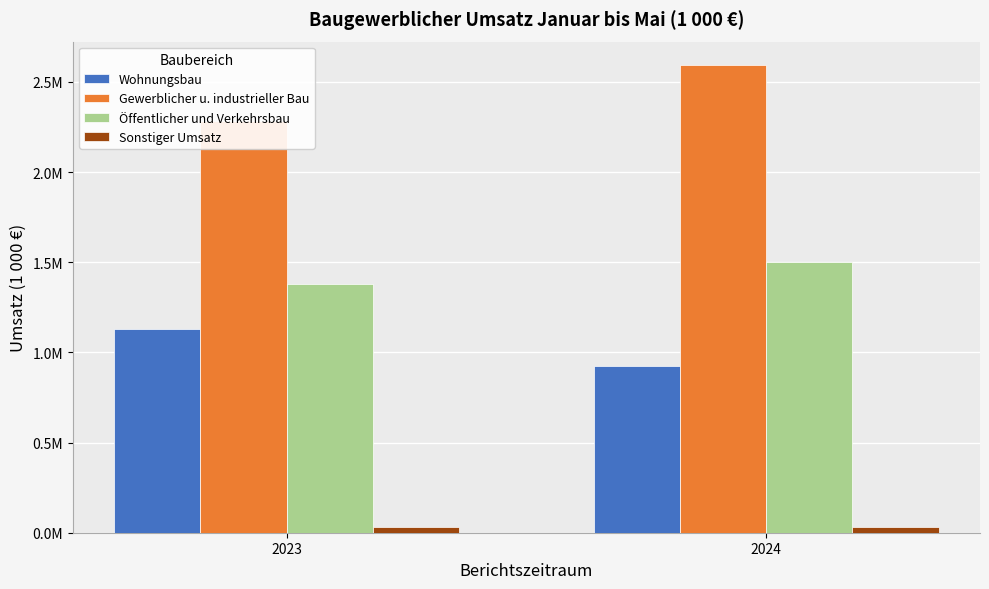

The value of Öffentlicher und Verkehrsbau at 2023 is 2161418. True or false?

False